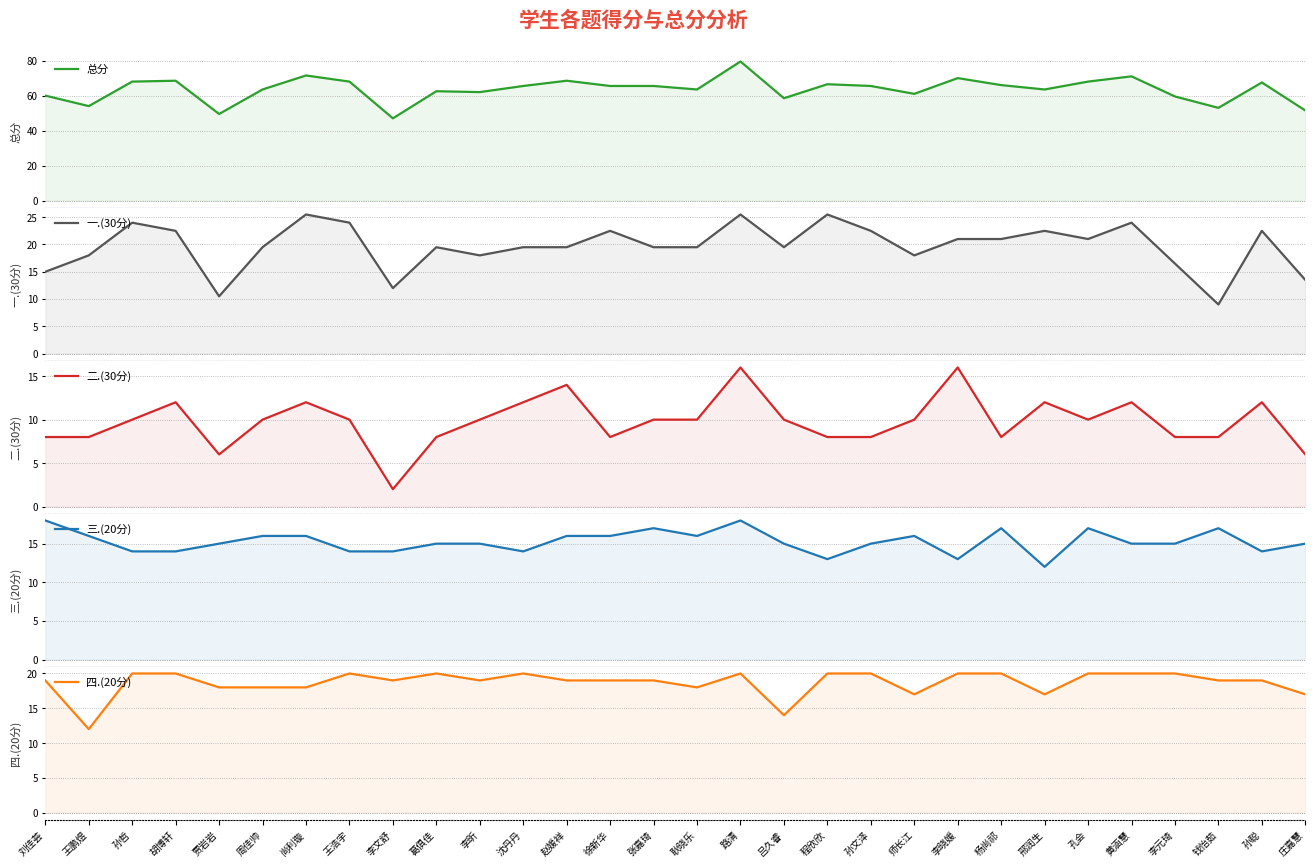

How many intersections are there between 四.(20分) and 三.(20分)?

4